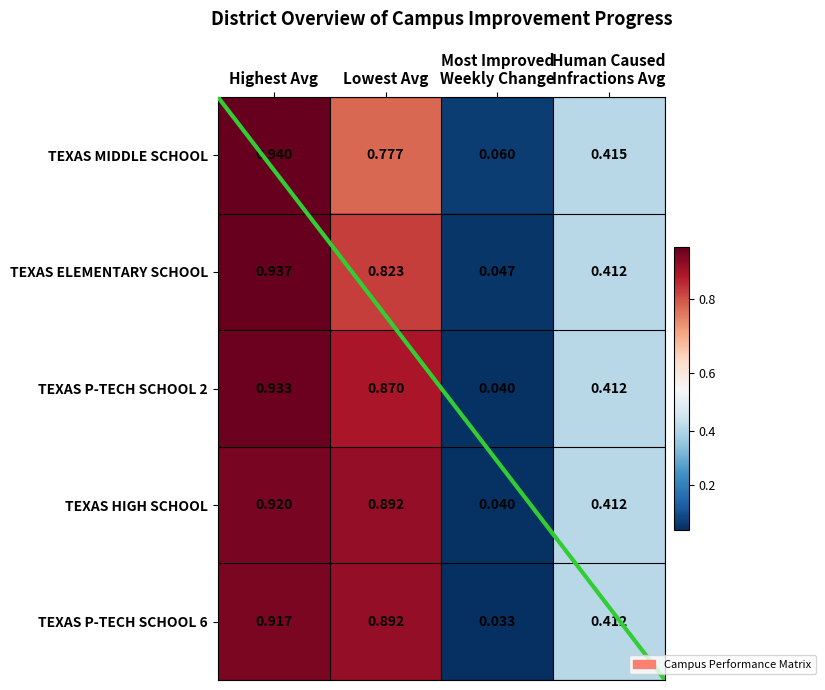

What is the total value across all series at Most Improved
Weekly Change?

0.2